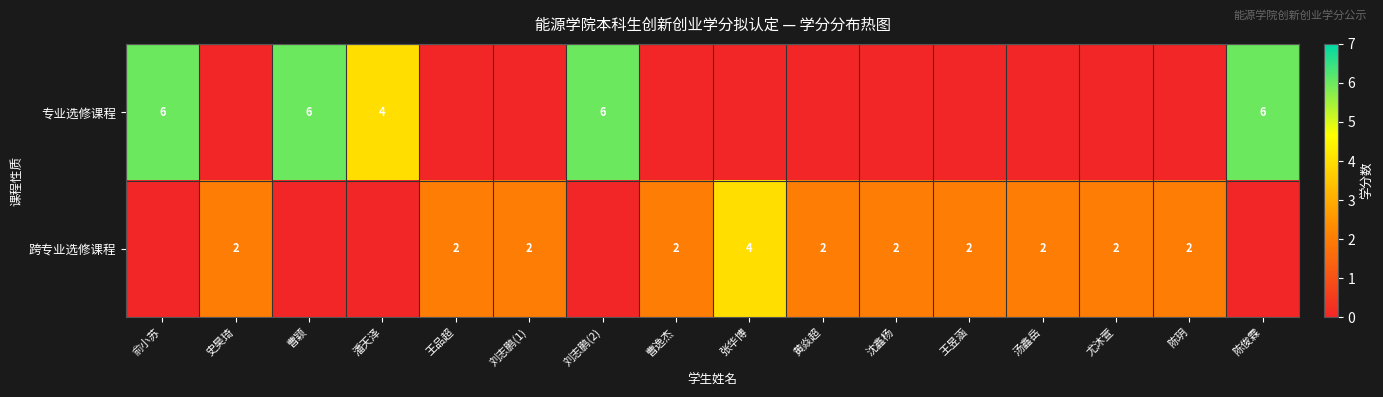

Count the number of data series in this chart.

2